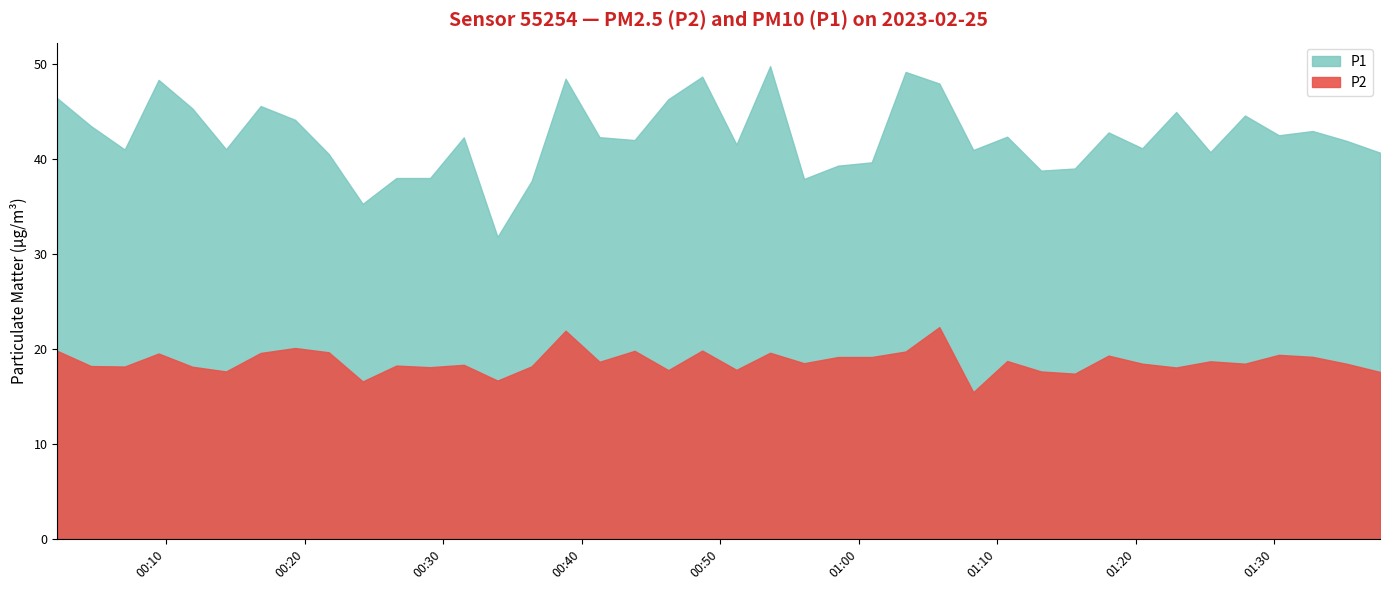

What are all the series names shown in the legend?

P2, P1